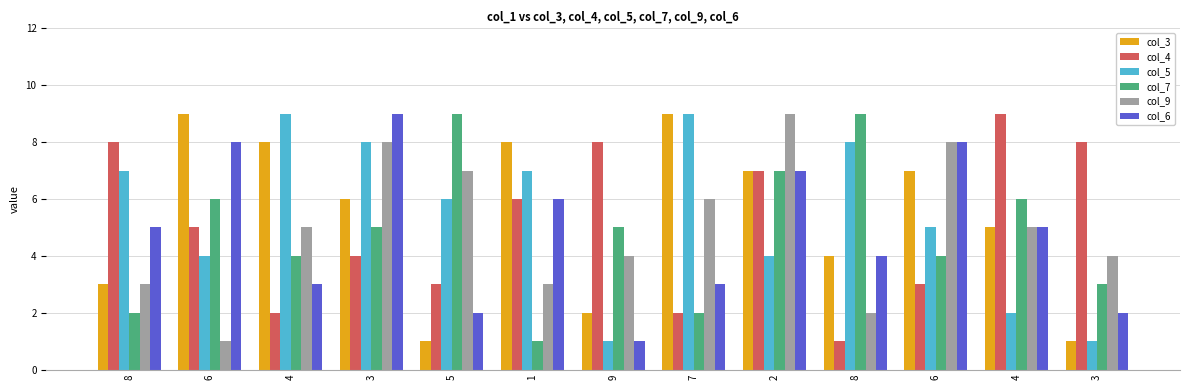

What are all the series names shown in the legend?

col_3, col_4, col_5, col_7, col_9, col_6